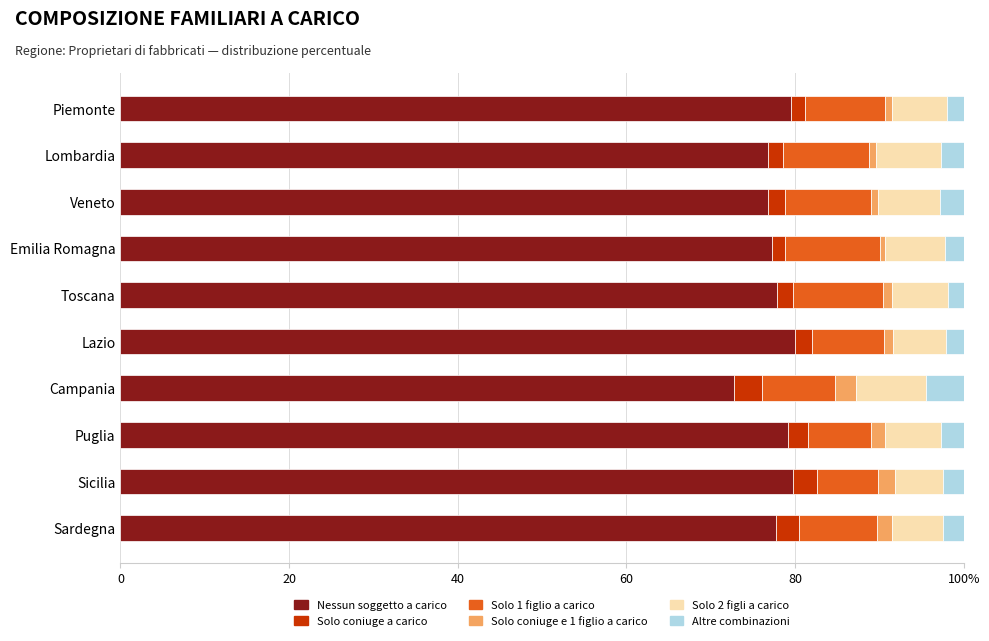

What are all the series names shown in the legend?

Nessun soggetto a carico, Solo coniuge a carico, Solo 1 figlio a carico, Solo coniuge e 1 figlio a carico, Solo 2 figli a carico, Altre combinazioni